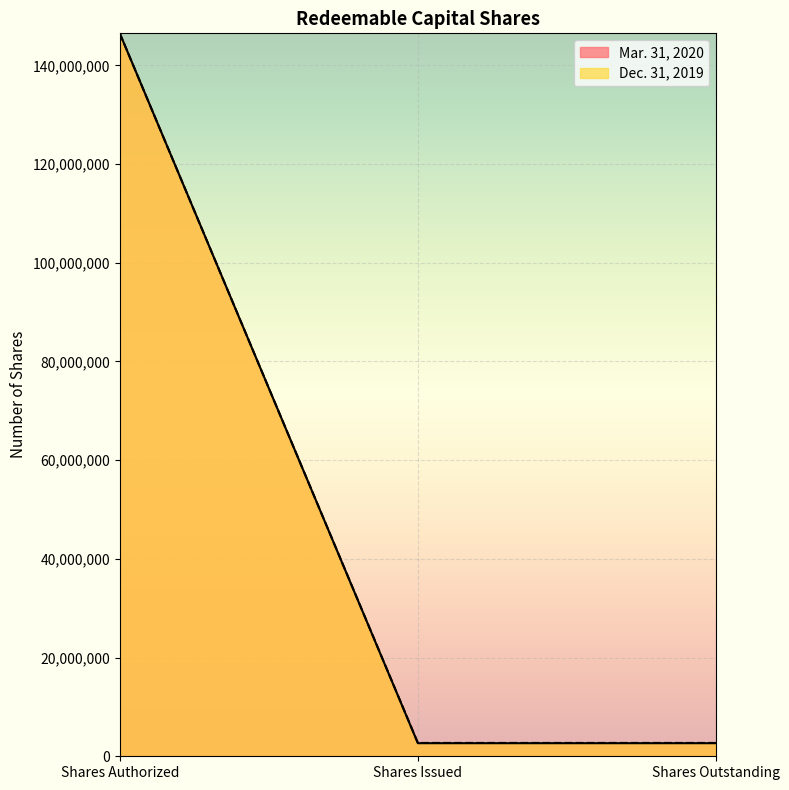

Which series has the largest total across all categories?

Mar. 31, 2020